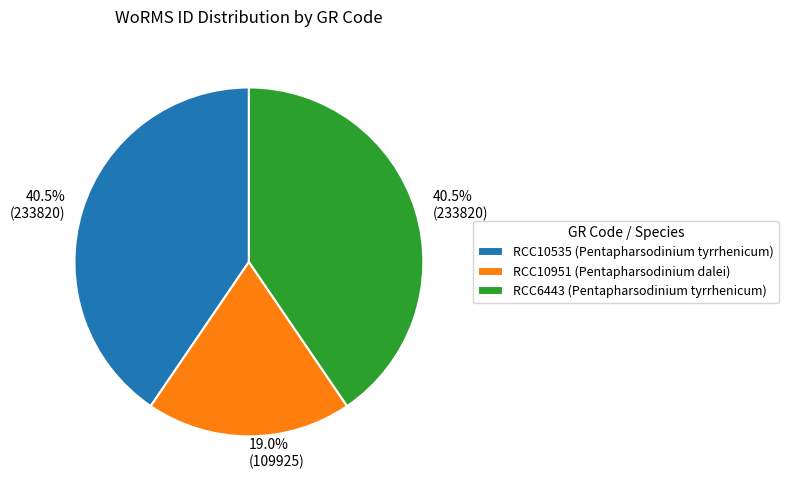

Does RCC6443 (Pentapharsodinium tyrrhenicum) account for over 50% of the chart?

No